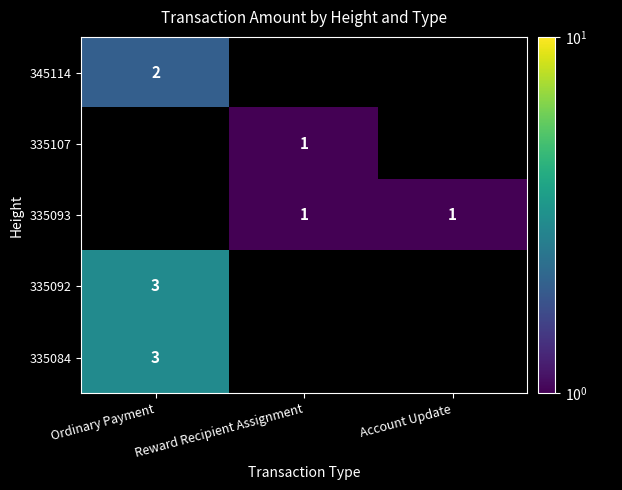

List the series in order of their overall mean, highest first.

345114, 335107, 335093, 335092, 335084